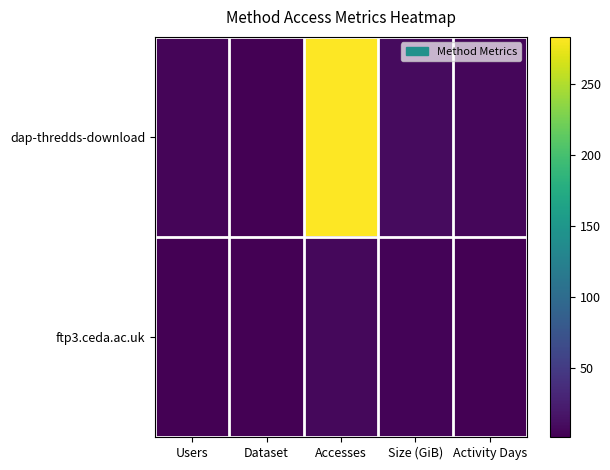

What is the spread (max minus min) of values at Size (GiB)?

6.0